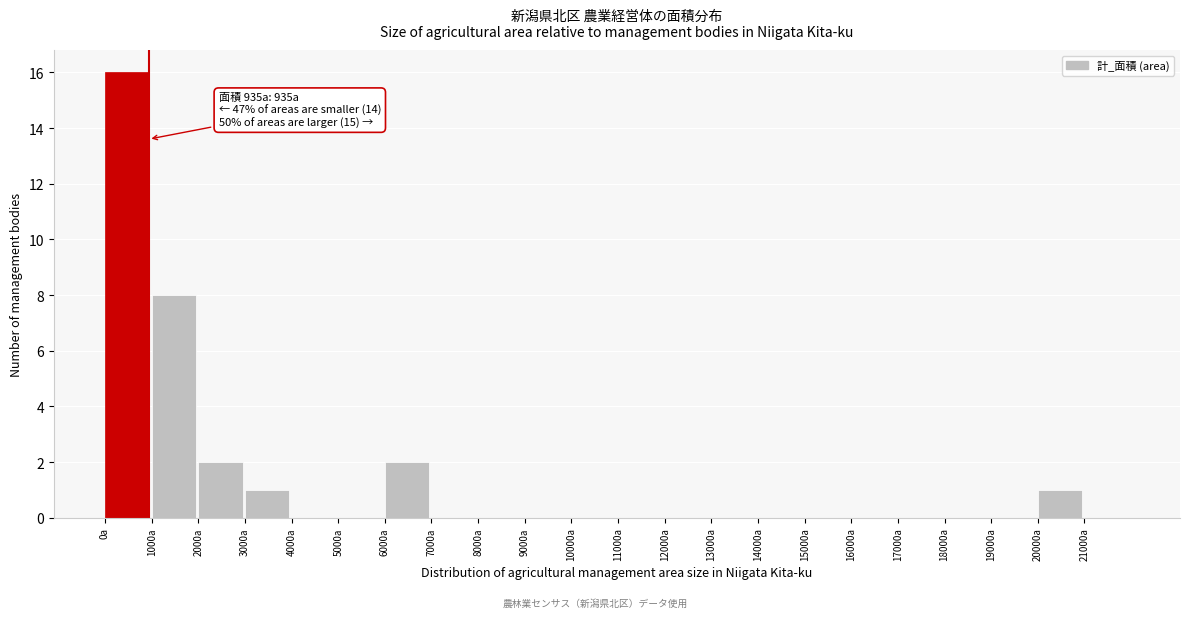

Over which range of the x-axis is the bar tallest?

0 to 1000